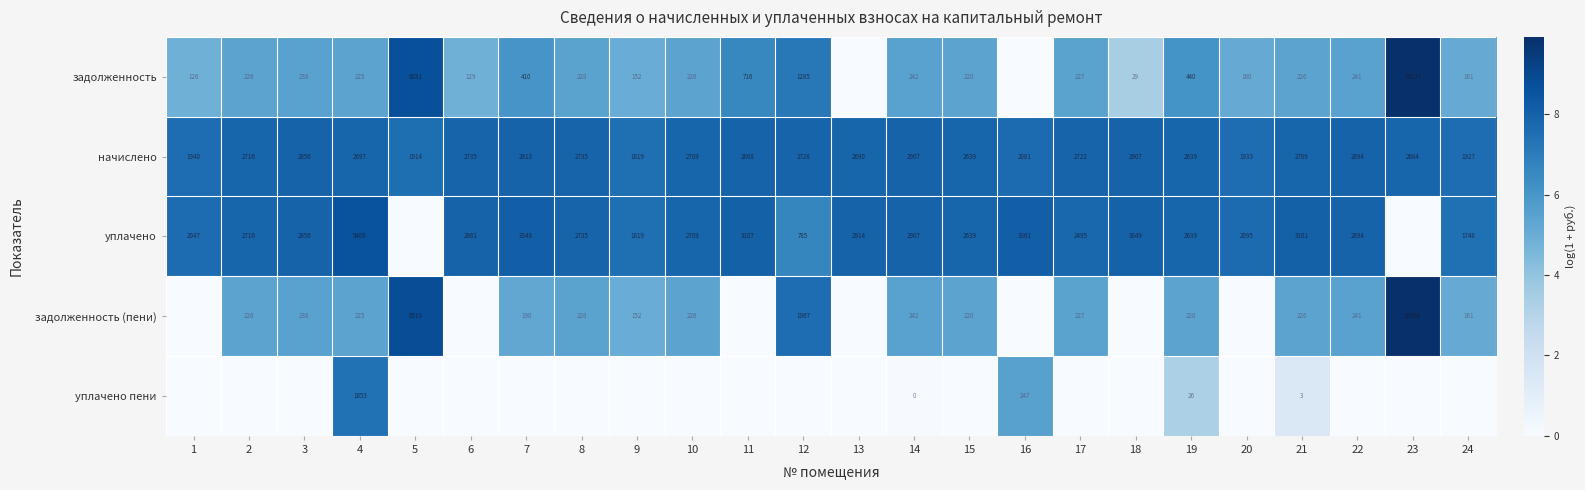

Between 14 and 21, which series saw the biggest shift?

уплачено